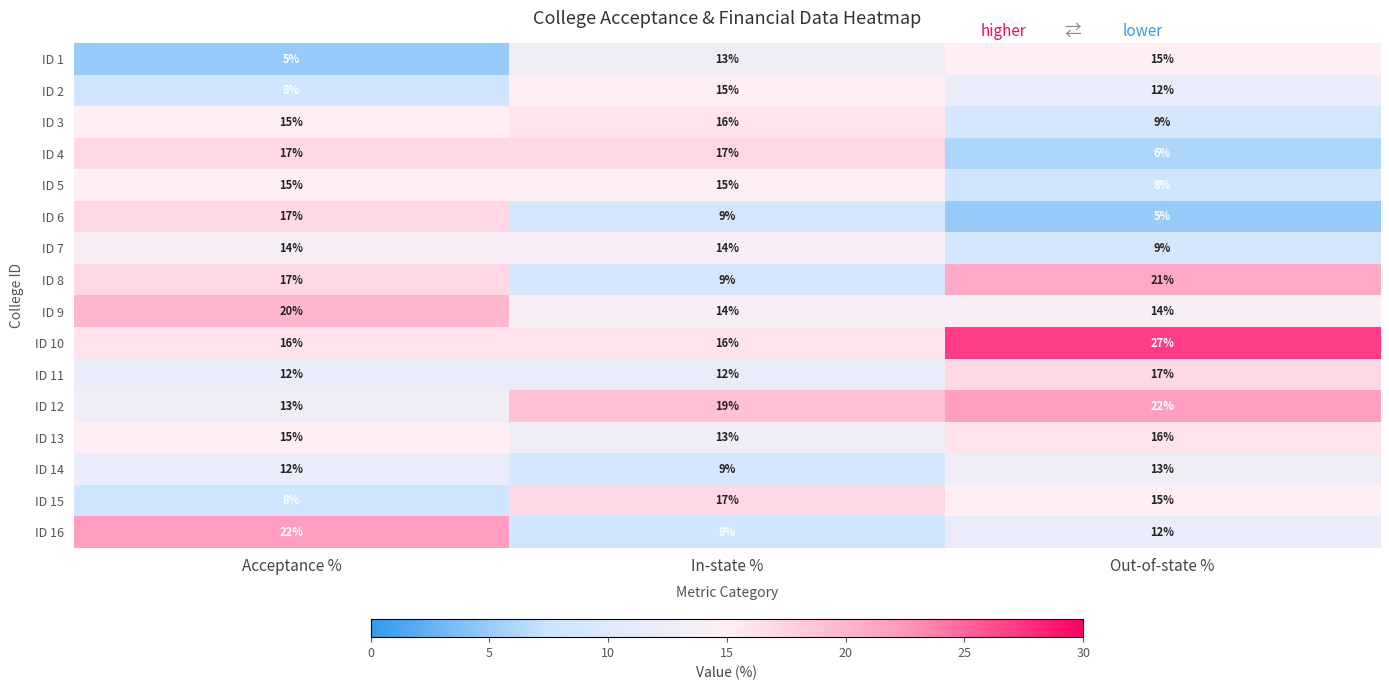

At which category is the sum across all series the highest?

Acceptance %